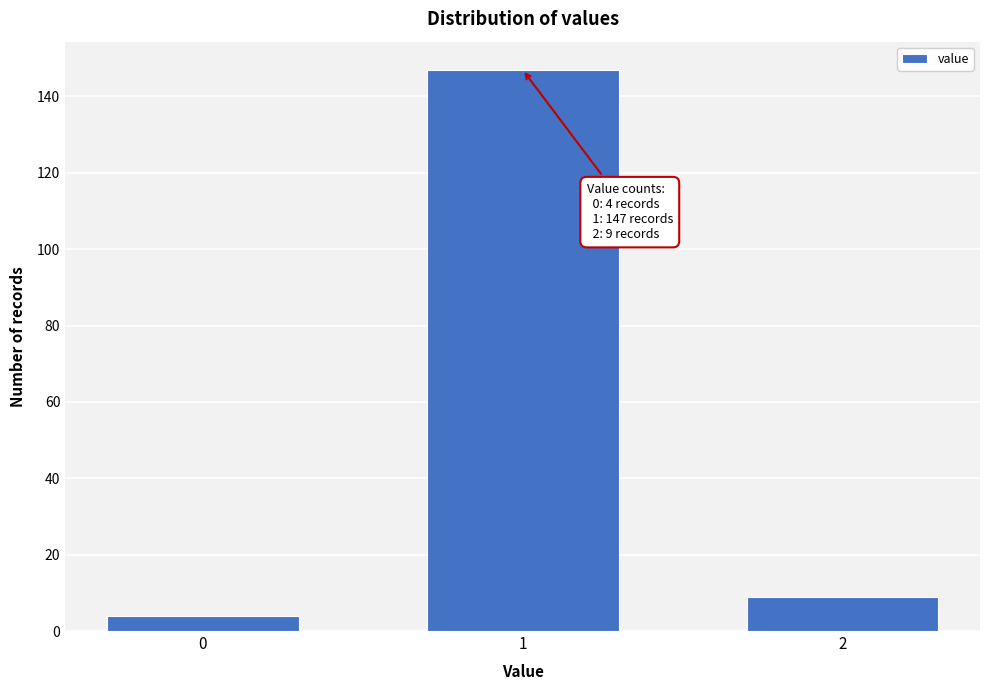

Reading left to right, transcribe all the data shown in this chart.

4	147	9